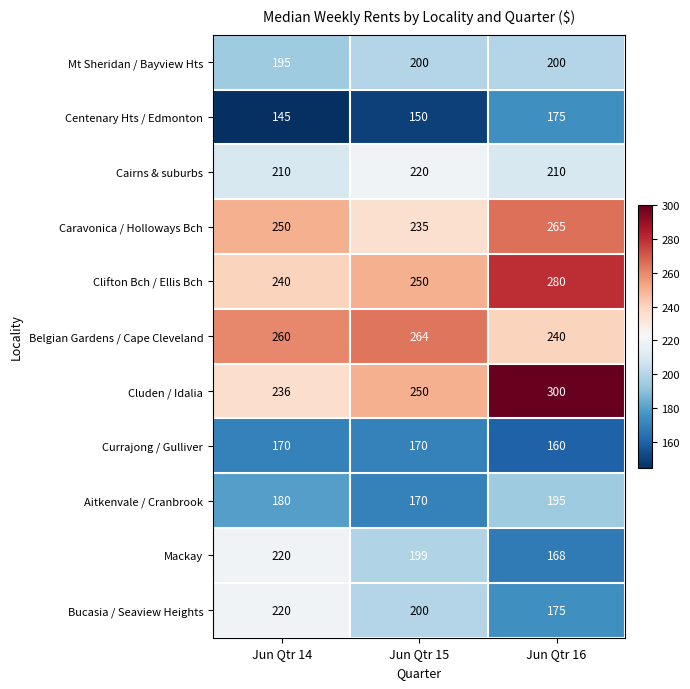

What is the sum of all Caravonica / Holloways Bch values?

750